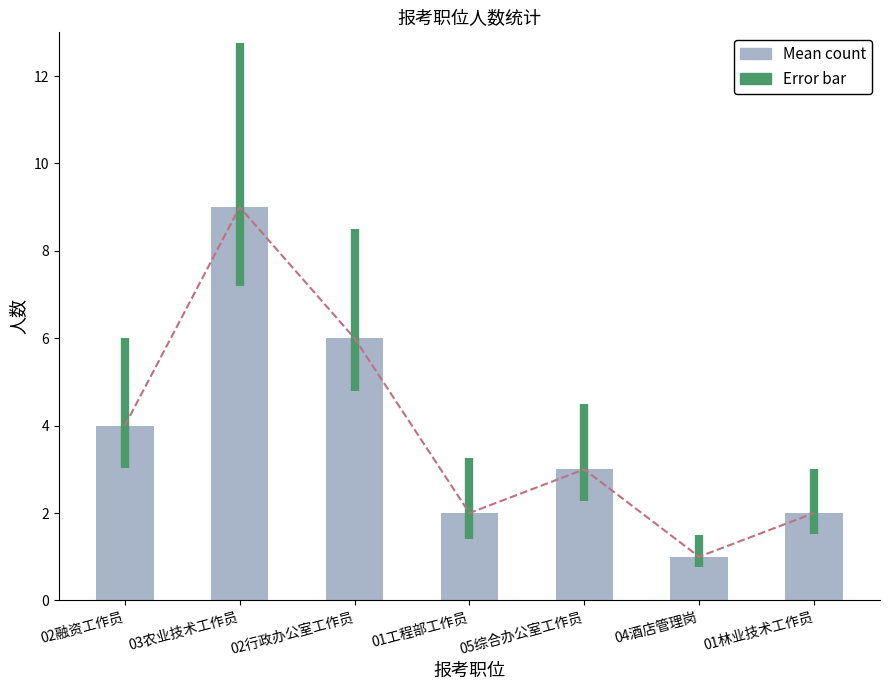

What is the value of the 2nd bar from the left?

9